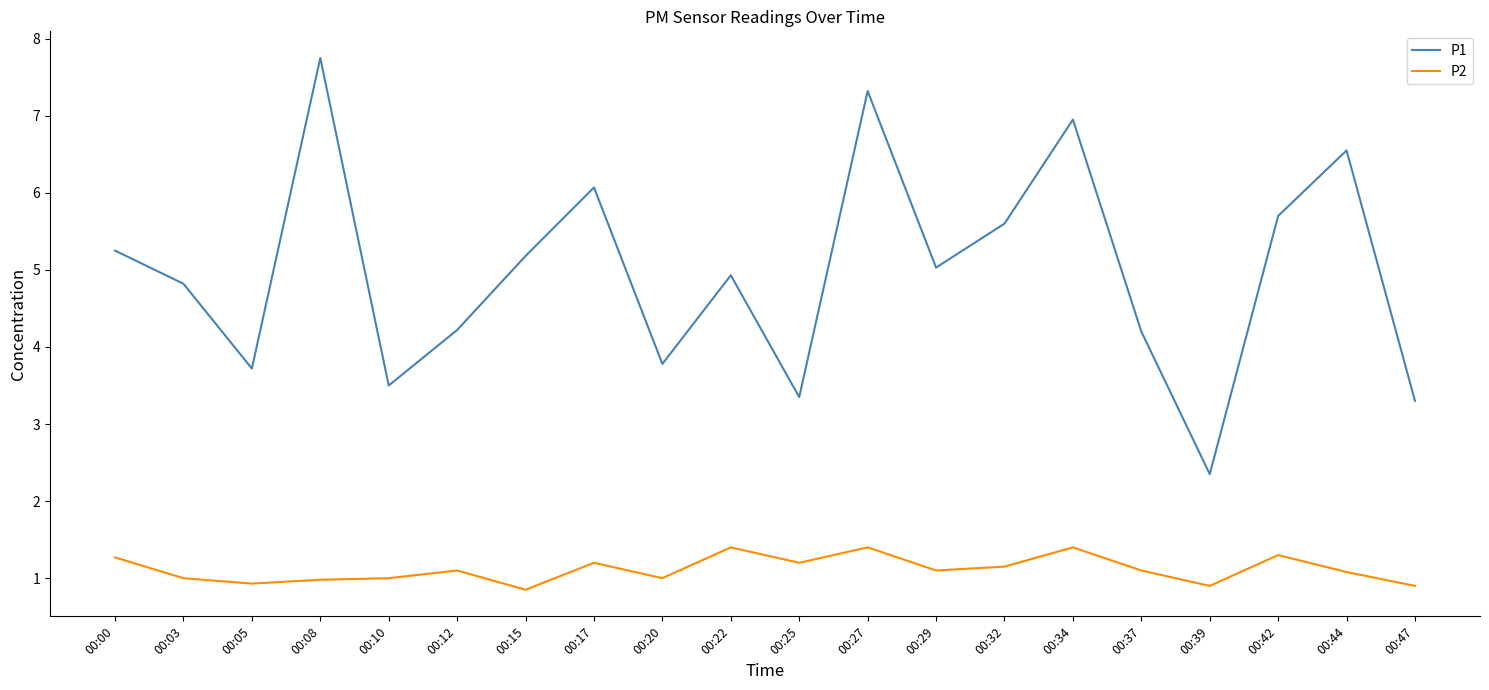

The P2 series shows 1.3 at 00:15. True or false?

False